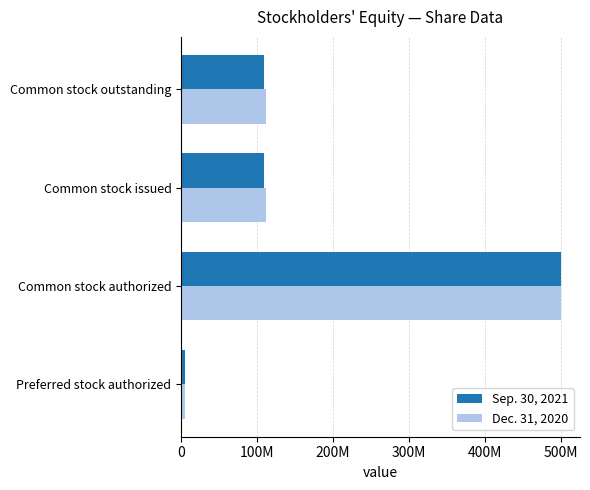

What are all the series names shown in the legend?

Sep. 30, 2021, Dec. 31, 2020